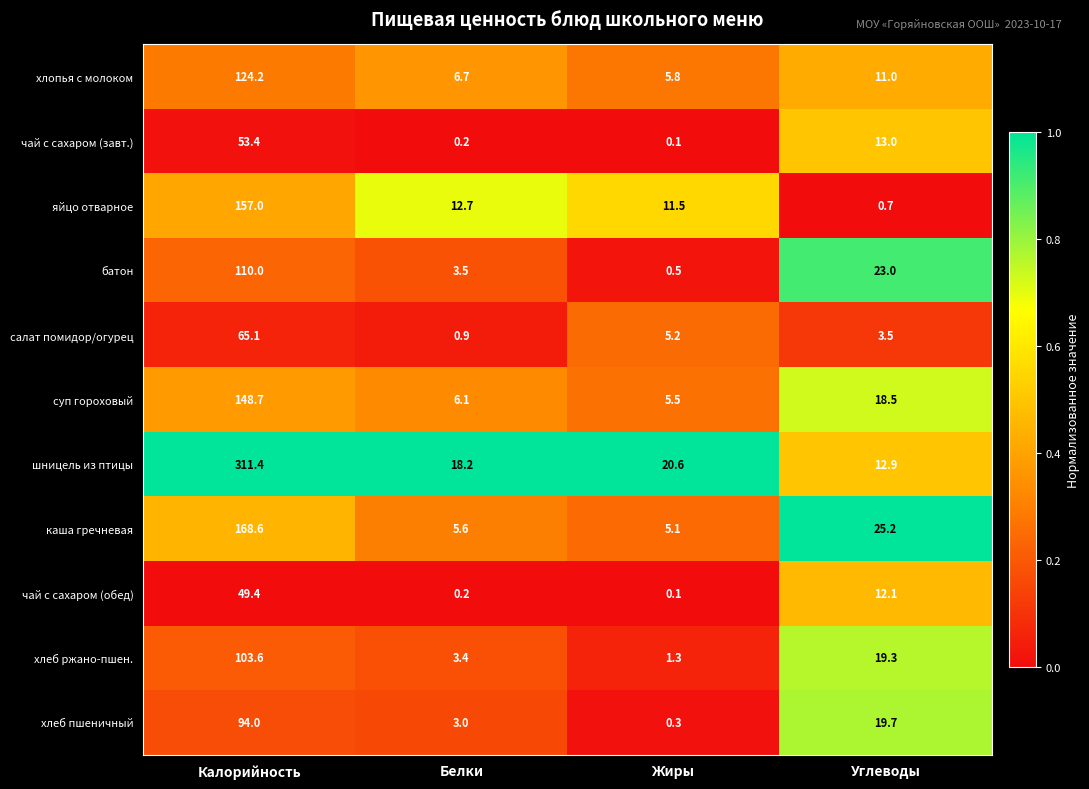

Which series has the largest total across all categories?

шницель из птицы